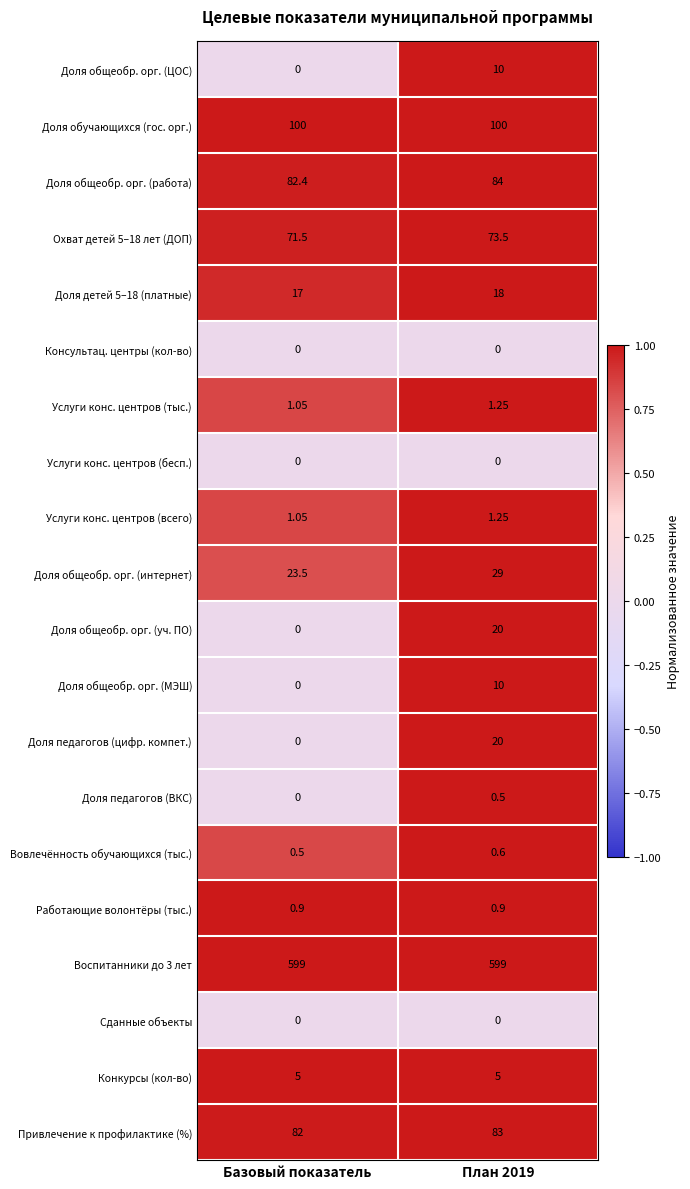

Is the value of Воспитанники до 3 лет at План 2019 greater than the value of Услуги конс. центров (бесп.) at Базовый показатель?

Yes